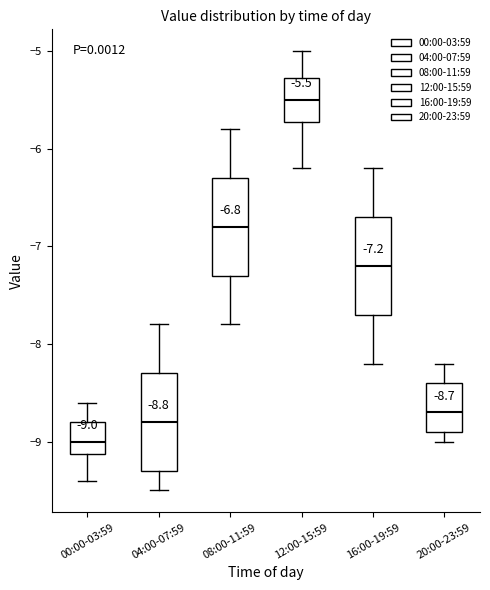

Which box's median line is the lowest?

00:00-03:59